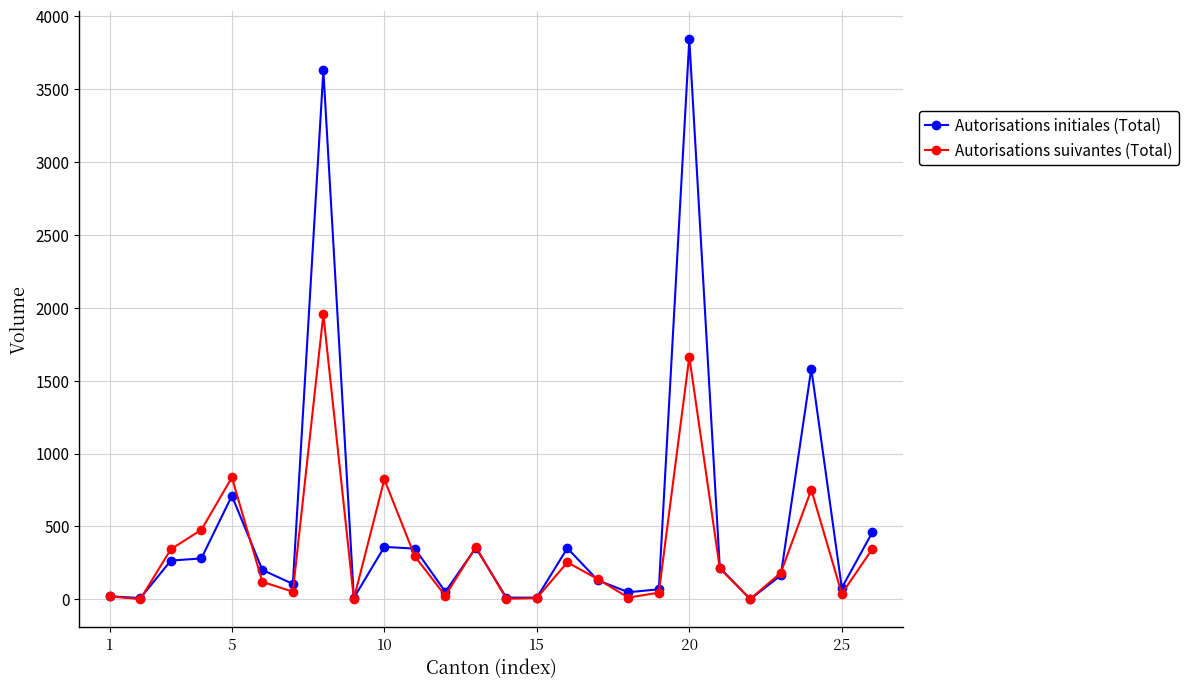

What is the maximum value for Autorisations suivantes (Total)?

1954